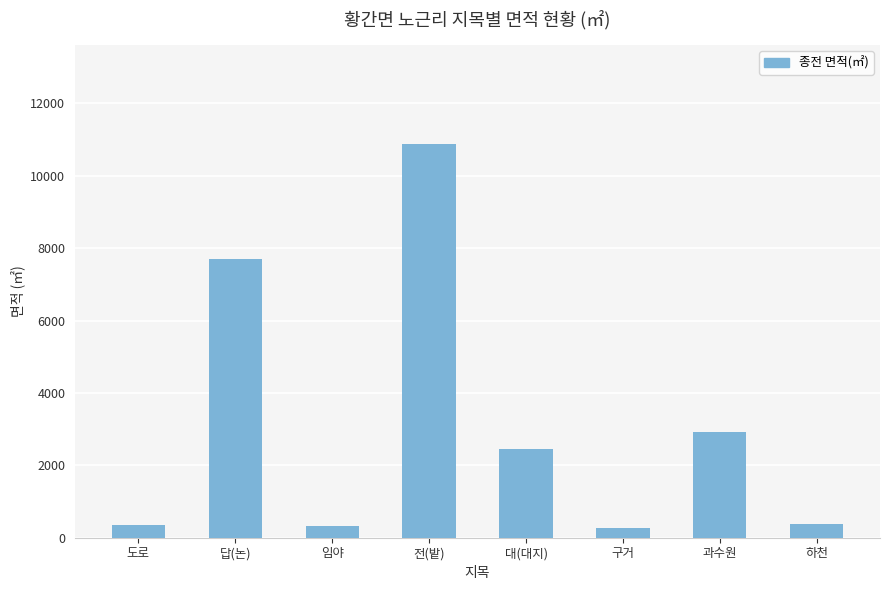

What is the ratio of the value at 대(대지) to the value at 답(논)?

0.3